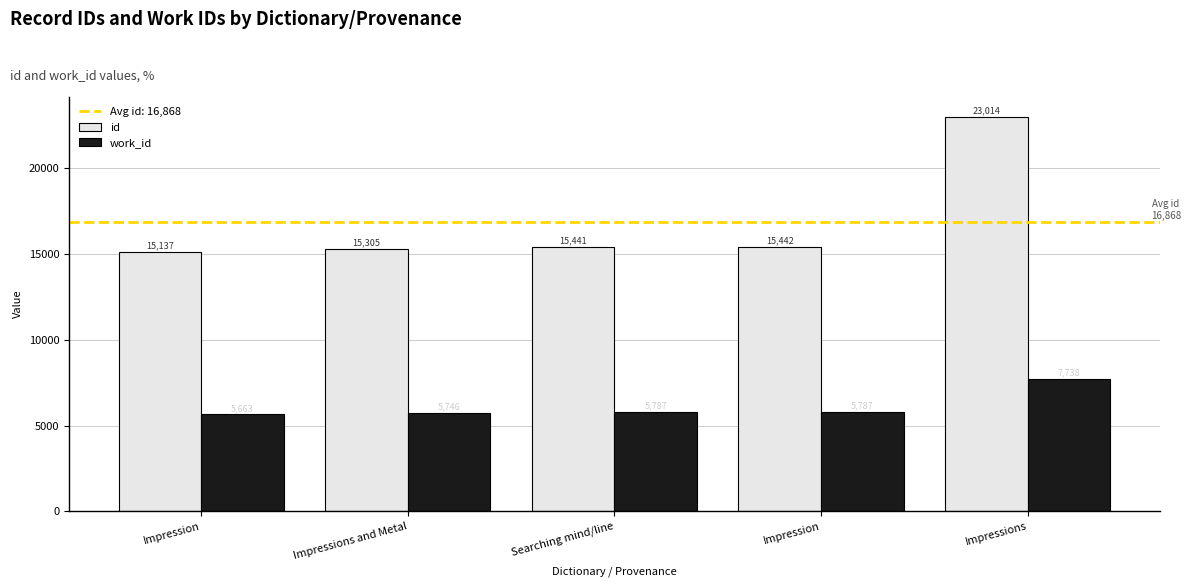

Does the chart contain stacked bars?

No